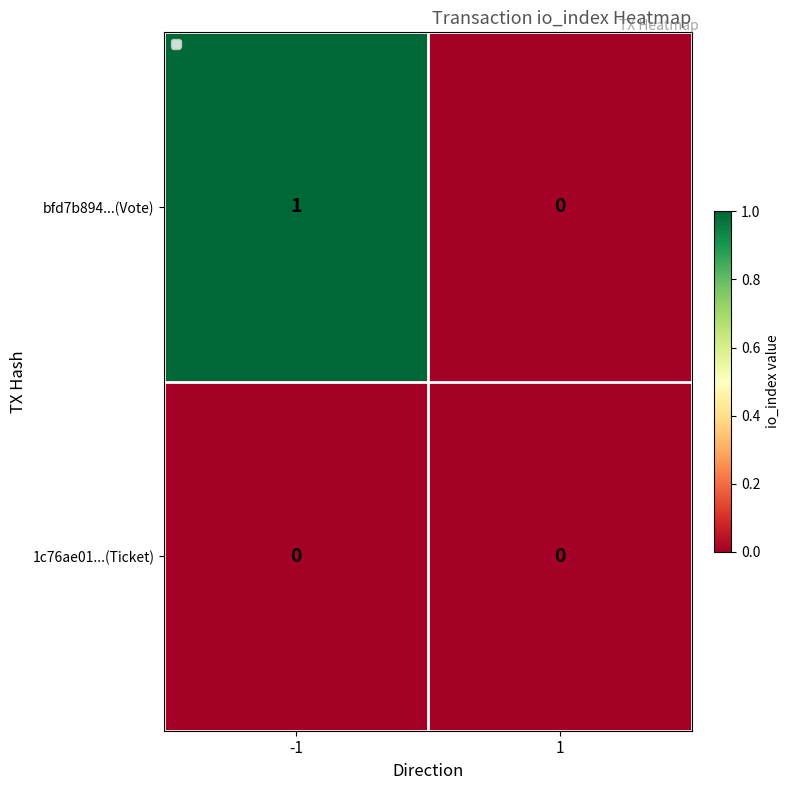

Which series has the largest range (max minus min)?

bfd7b894...(Vote)